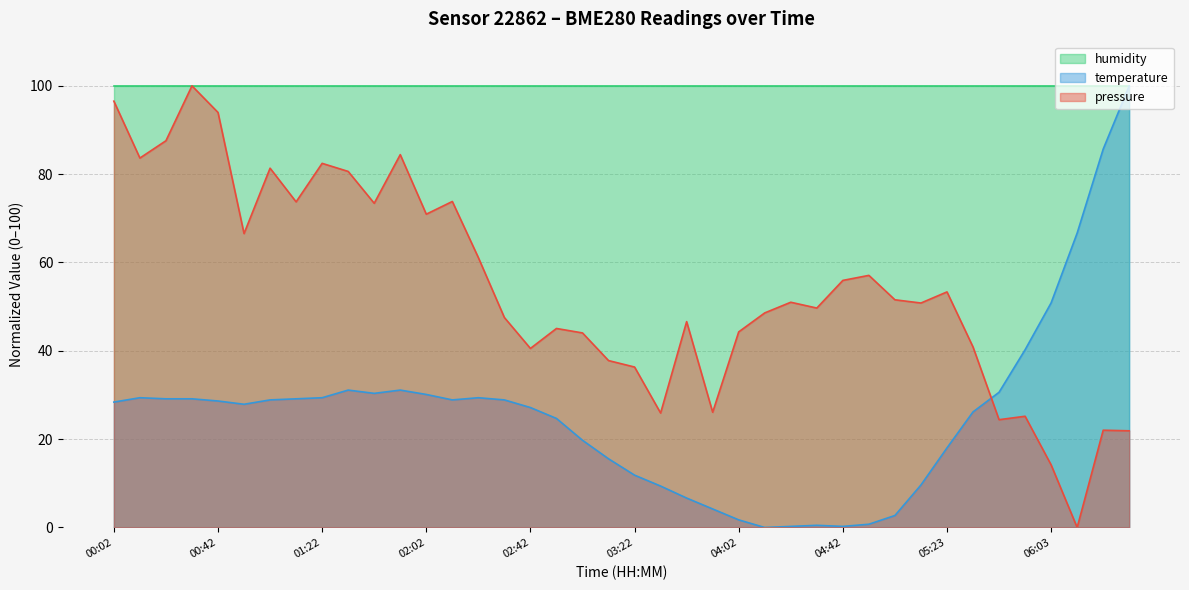

How many interior local peaks does the pressure series have?

12